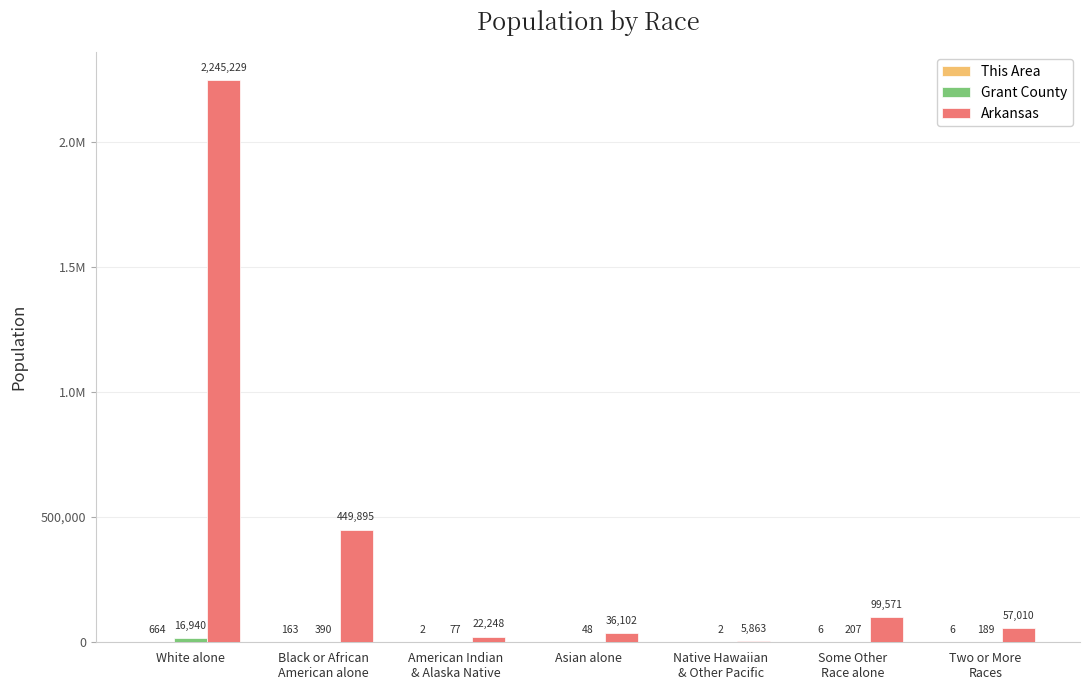

What is the value of the Arkansas bar at the 1st from the left?

2245229